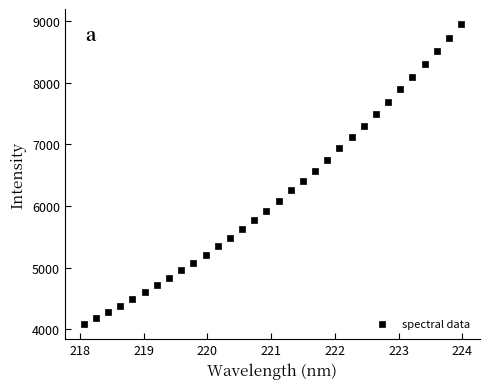

What is the range of X values (max minus min)?

5.9